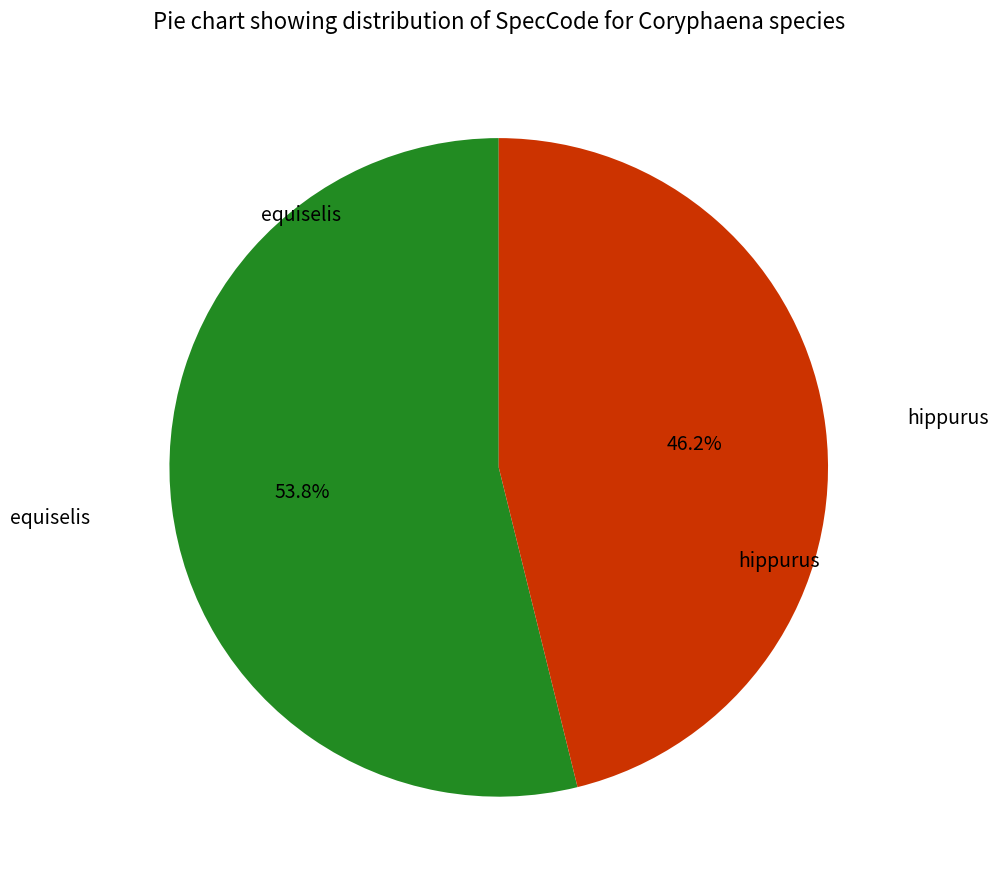

The equiselis slice represents 61% of the pie. True or false?

False